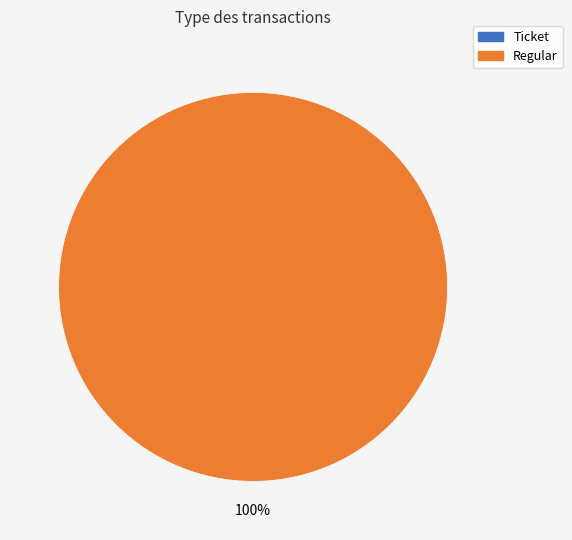

To the nearest percent, what is the average slice percentage?

50%